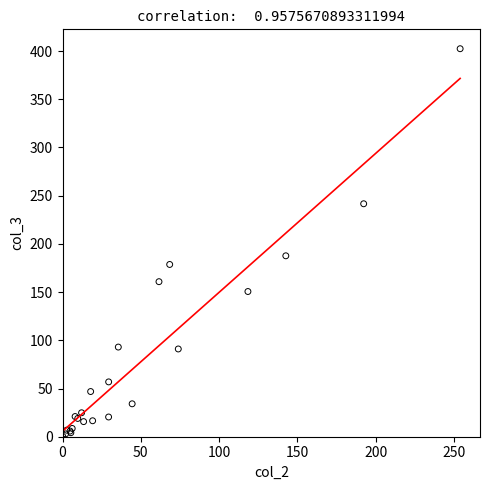

What Y value in the scatter plot is closest to 201?

187.7